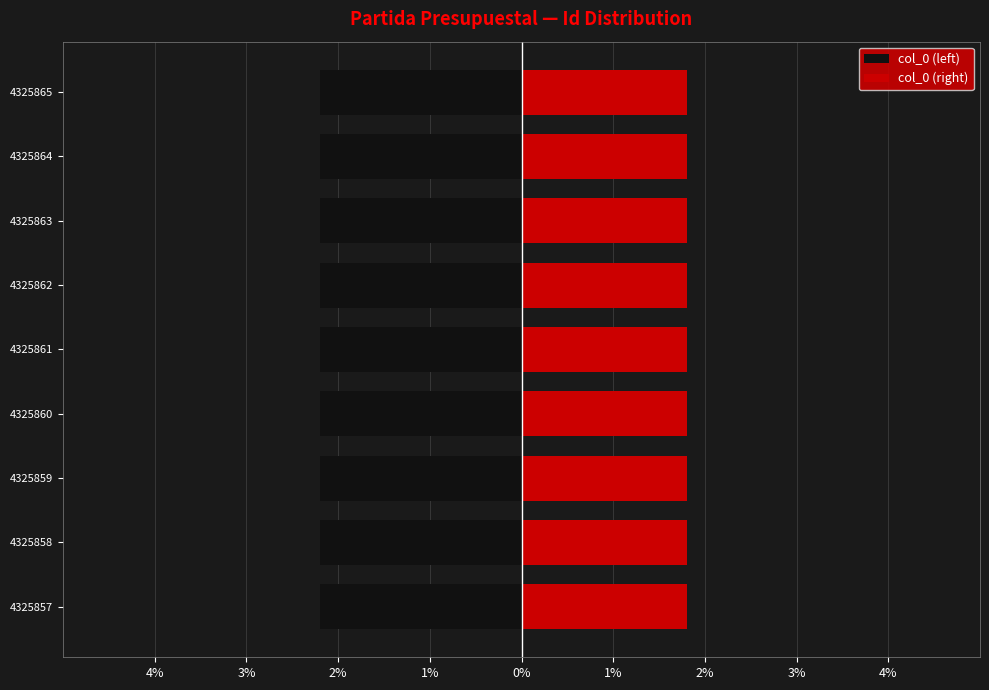

The value of col_0 (right) at 4325861 is 1.8. True or false?

True